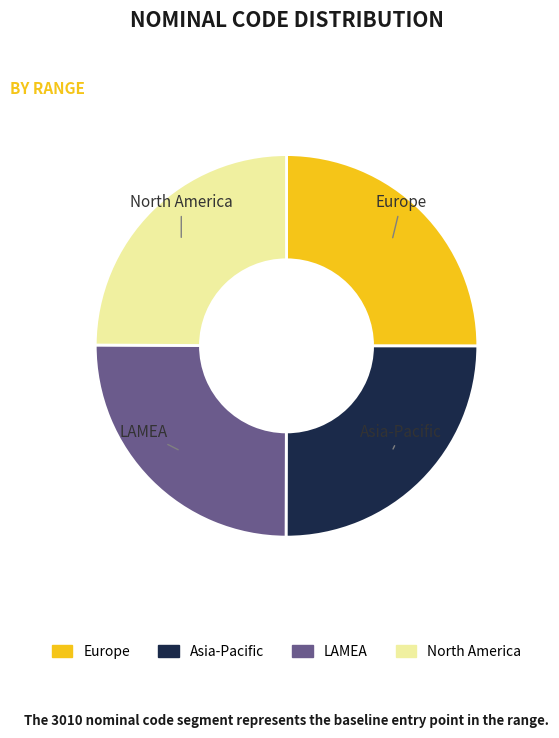

Approximately how many times larger is the value at Asia-Pacific compared to LAMEA?

1.0